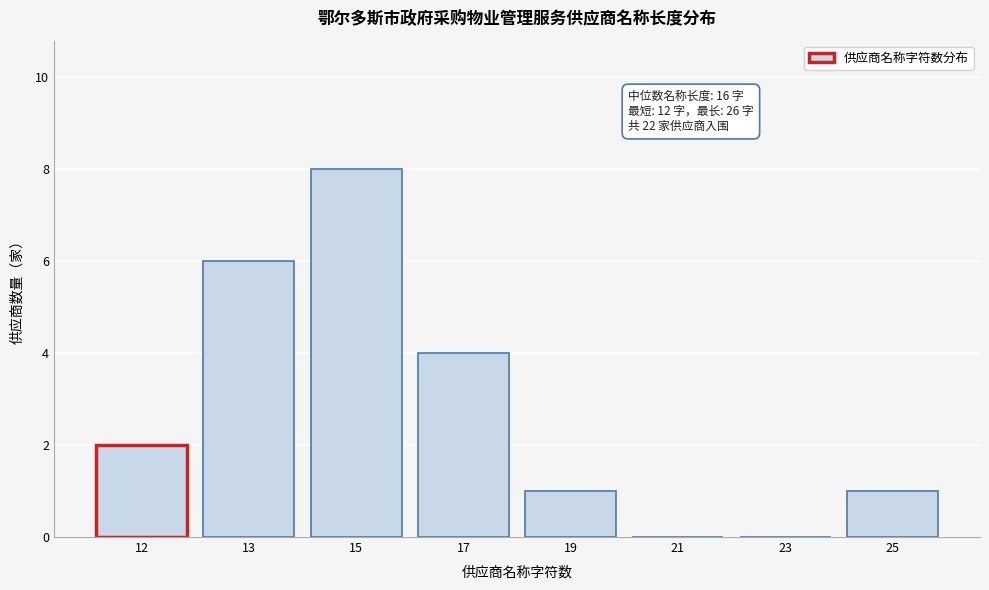

Reading right to left, what are all the values shown in this chart?

25=1	23=0	21=0	19=1	17=4	15=8	13=6	12=2